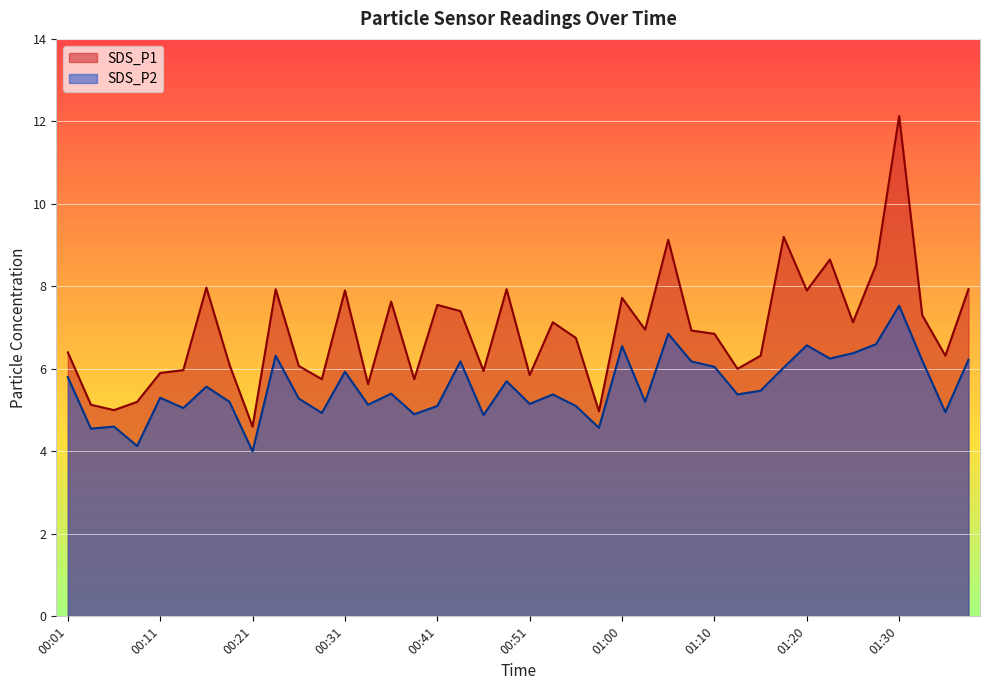

At which label does SDS_P2 reach its minimum?

00:21